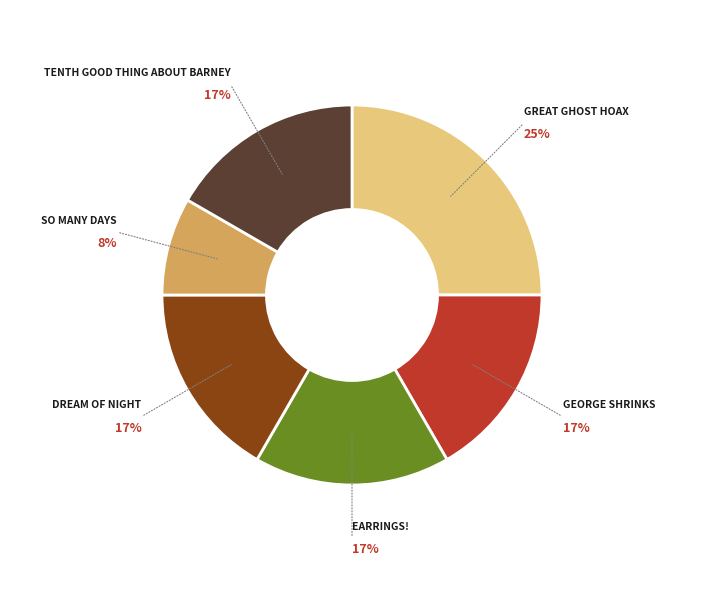

Does any single category account for the majority?

No